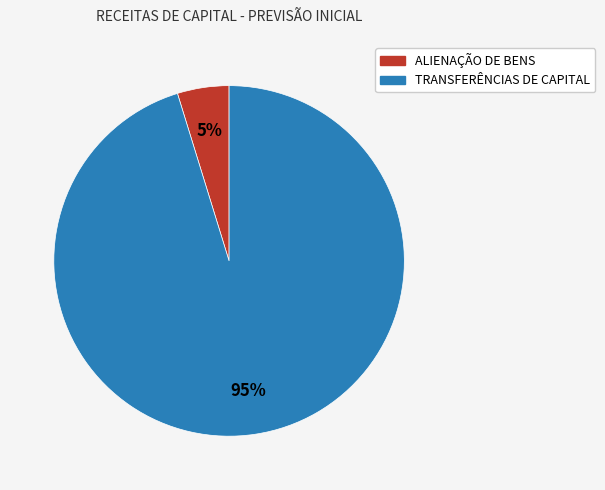

Count the number of slices in the pie.

2